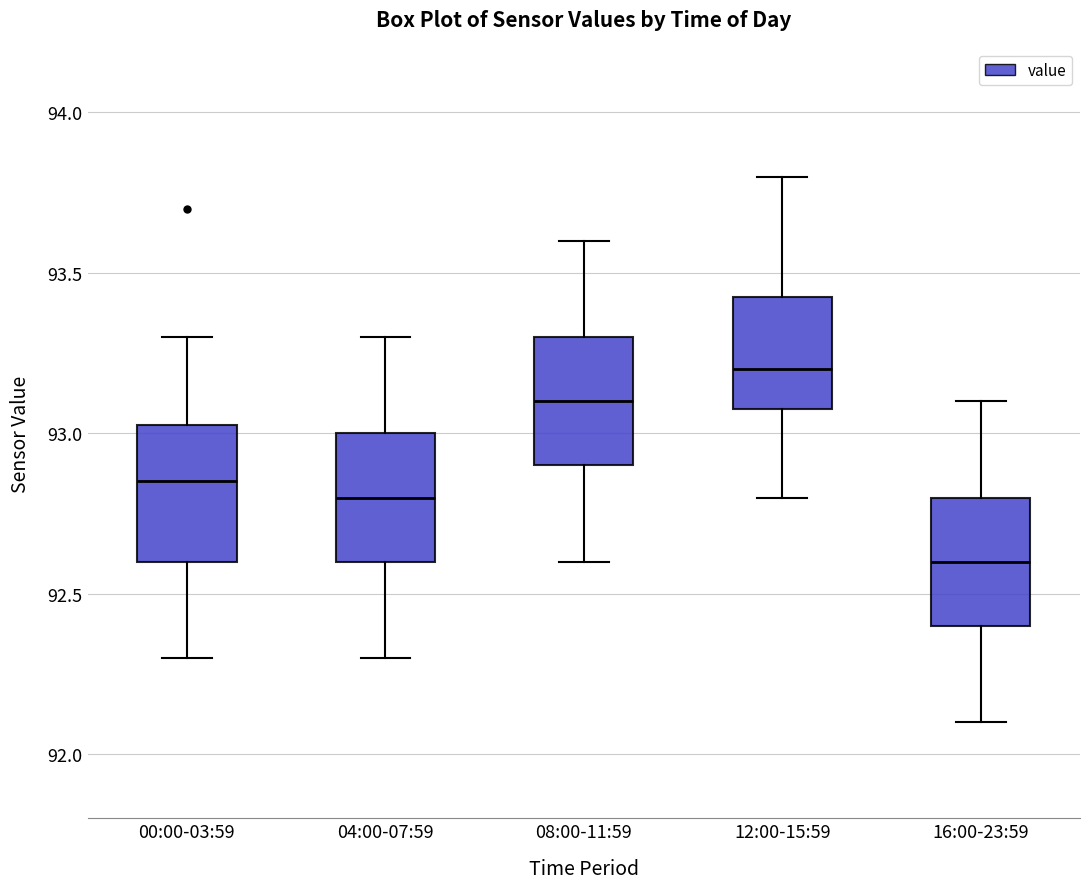

Where does the lower whisker of the box for 04:00-07:59 end on the y-axis? The values are not printed on the chart, so give them approximately, as read against the axis.

92.30